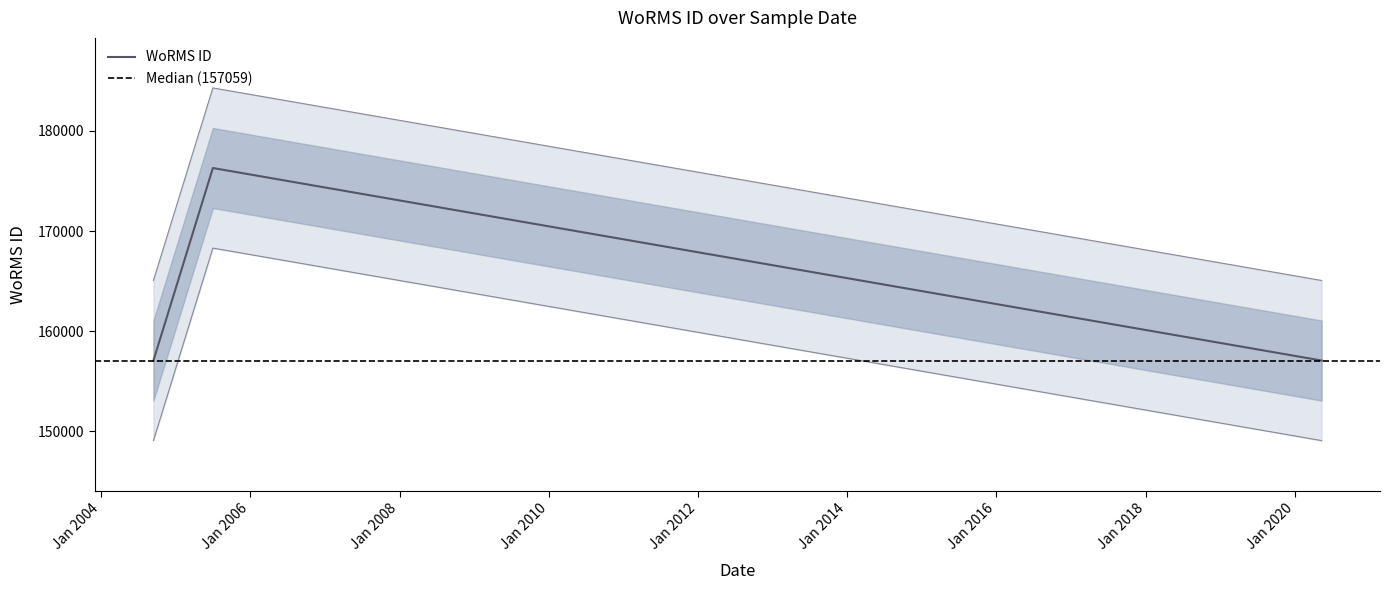

What is the label of the 2nd point from the right?

01-07-2005